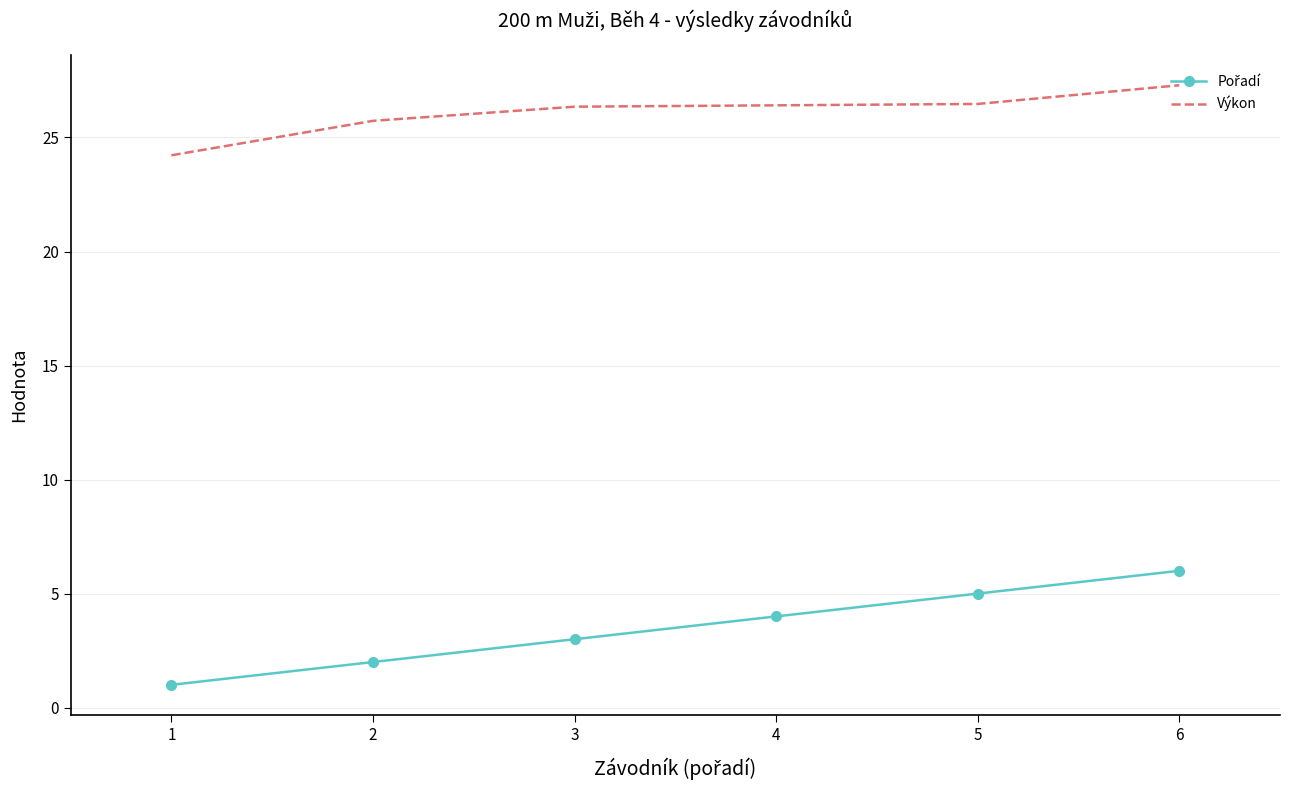

What is the total value across all series at 2?

27.7